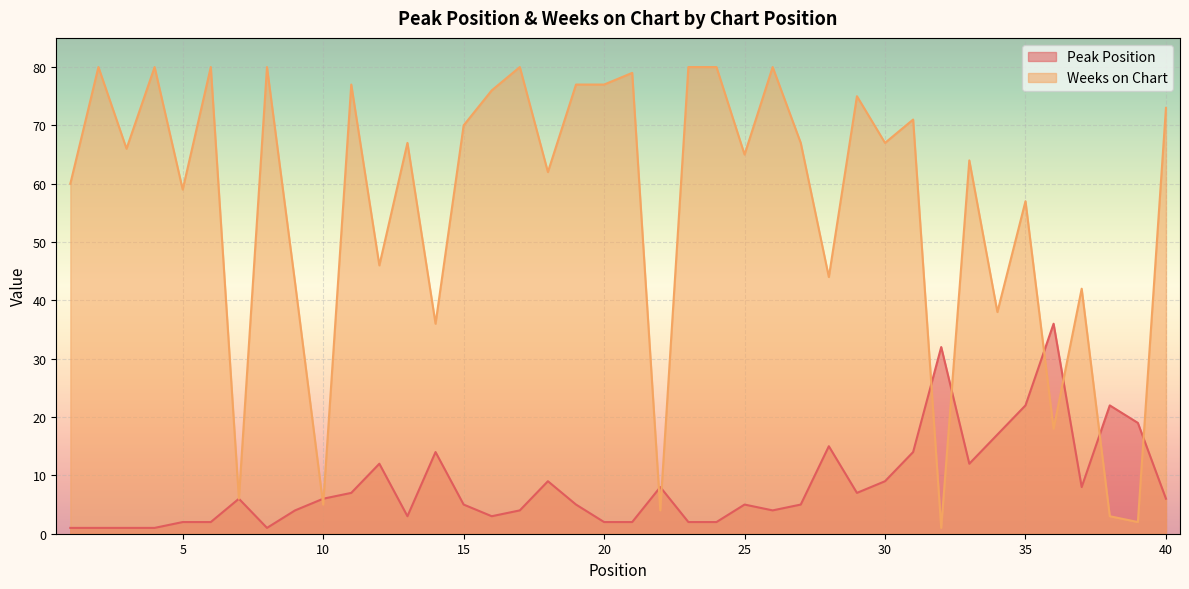

Is it true that Weeks on Chart equals 3 at 38?

True